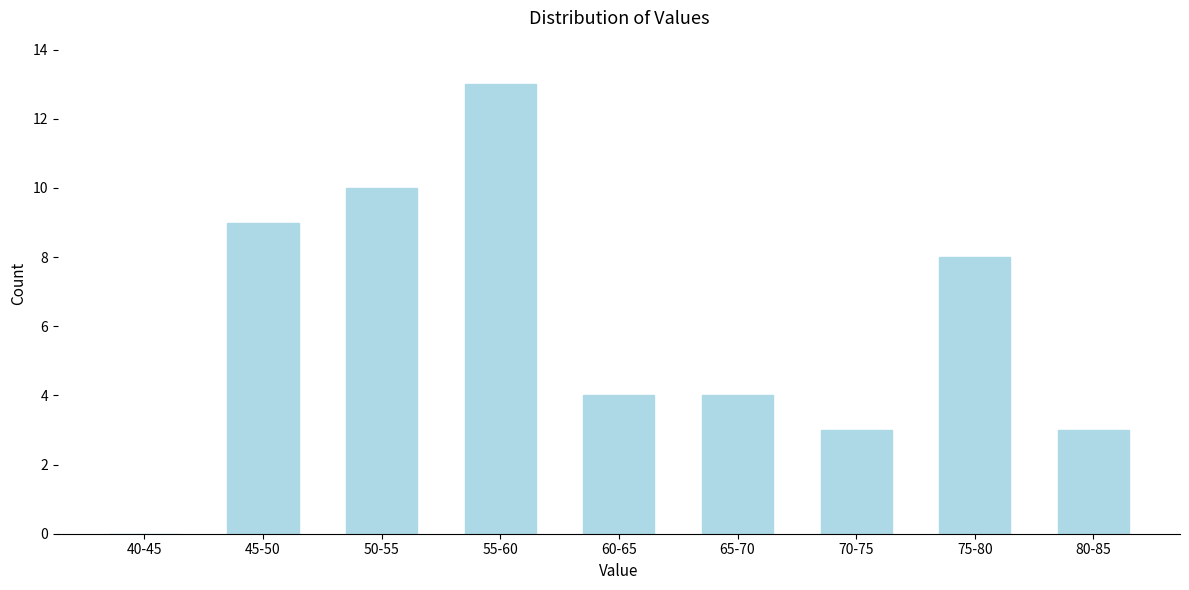

Reading right to left, what are all the values shown in this chart?

80-85=3	75-80=8	70-75=3	65-70=4	60-65=4	55-60=13	50-55=10	45-50=9	40-45=0